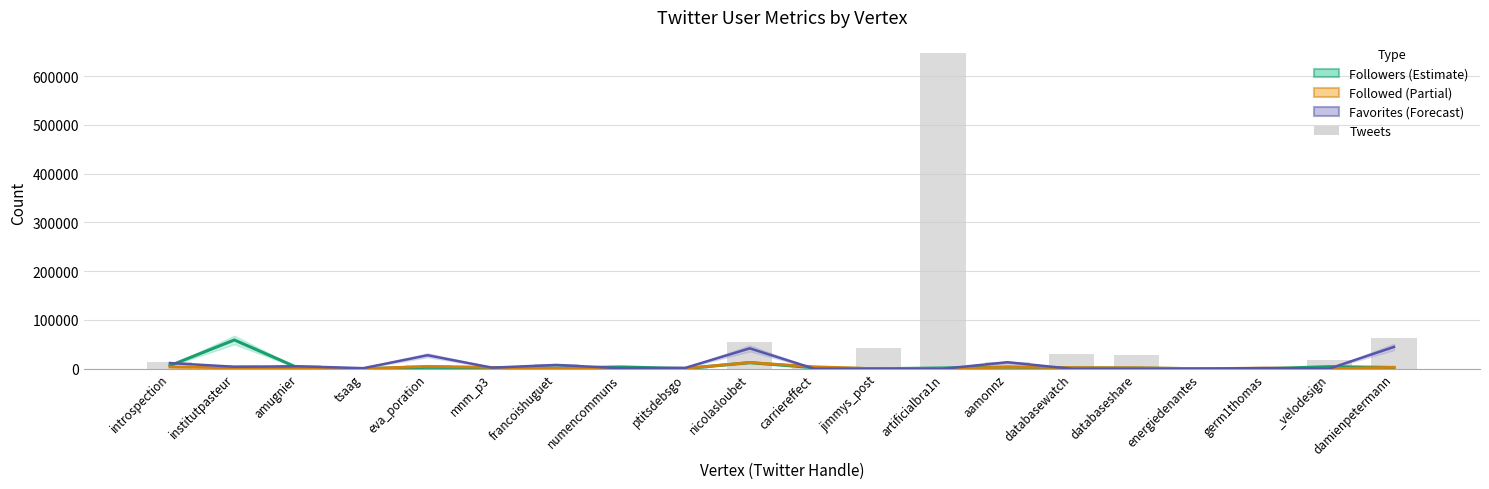

Where is Followers nearest to the value 29512?

nicolasloubet